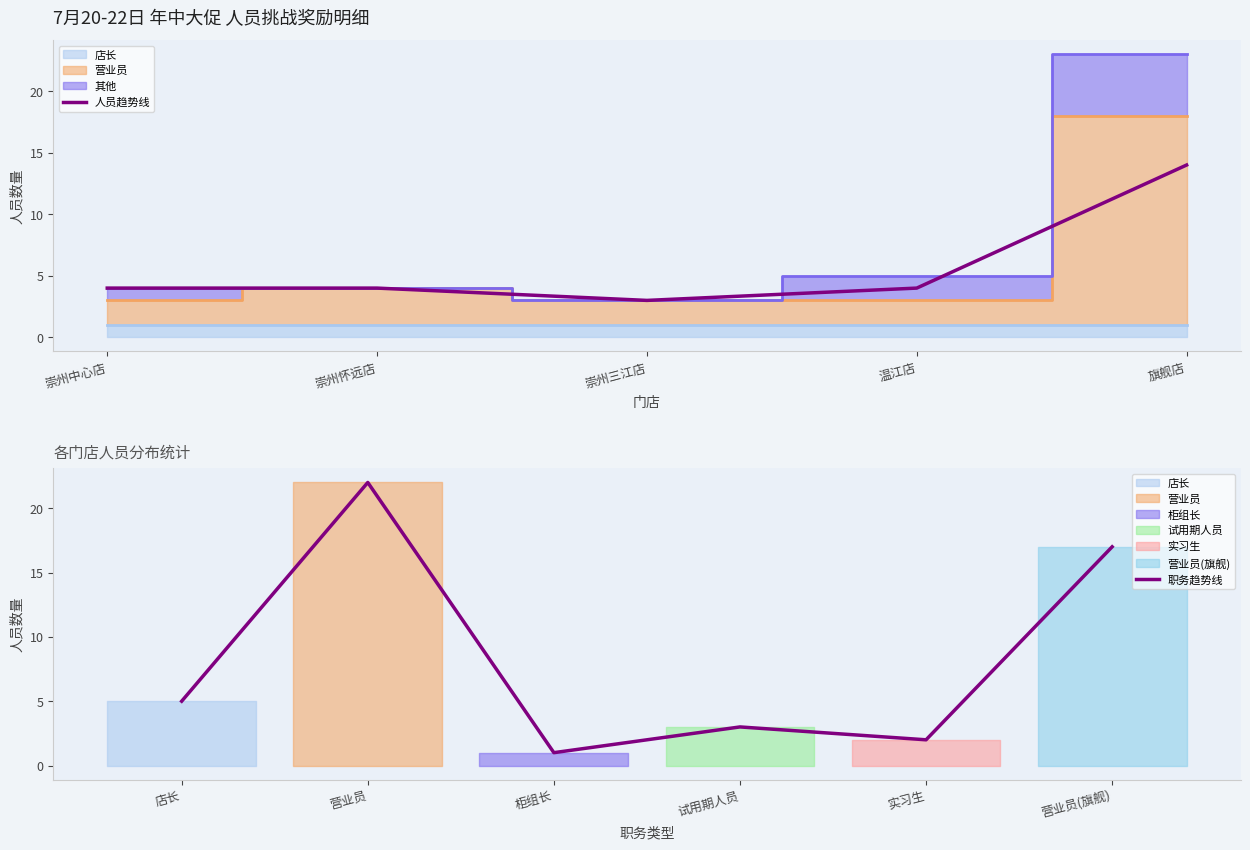

The 人员趋势线 series shows 14 at 旗舰店. True or false?

True